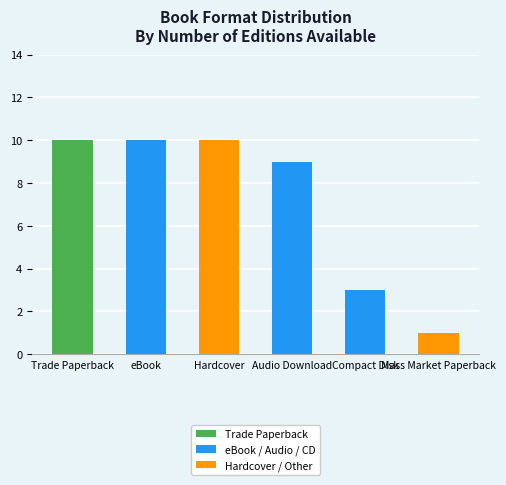

What is the difference between the second highest and minimum values?

9